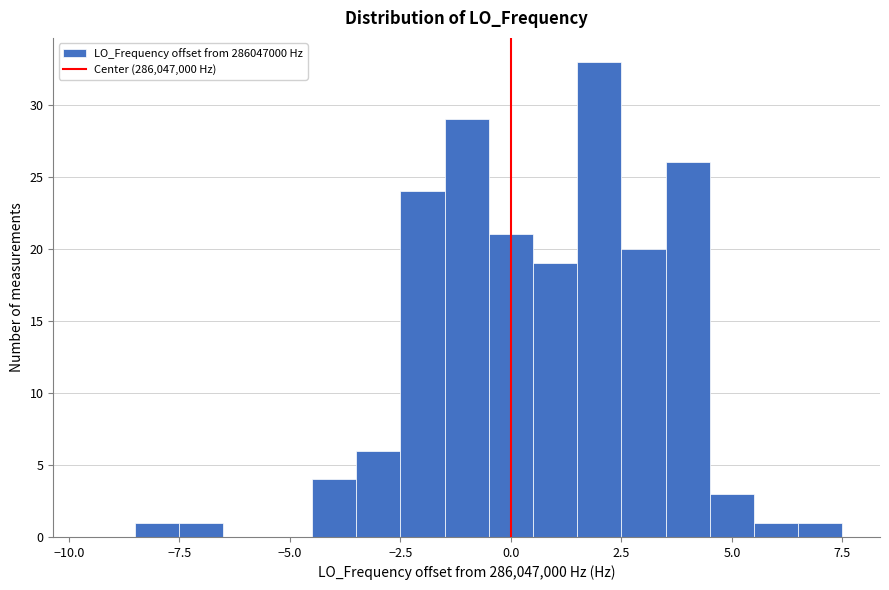

Around what value on the x-axis is the tallest bar? Give the approximate position of its centre, as read against the axis.

2.0